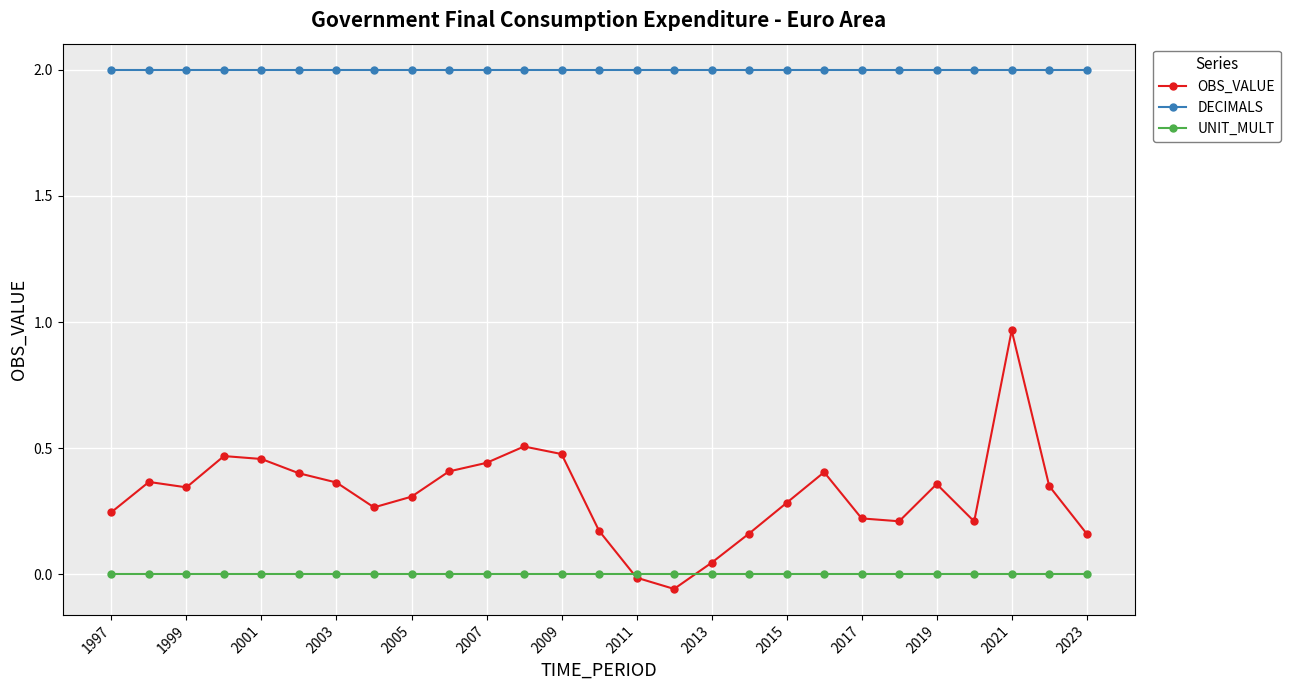

Rank the series by their average value, from lowest to highest.

UNIT_MULT, OBS_VALUE, DECIMALS